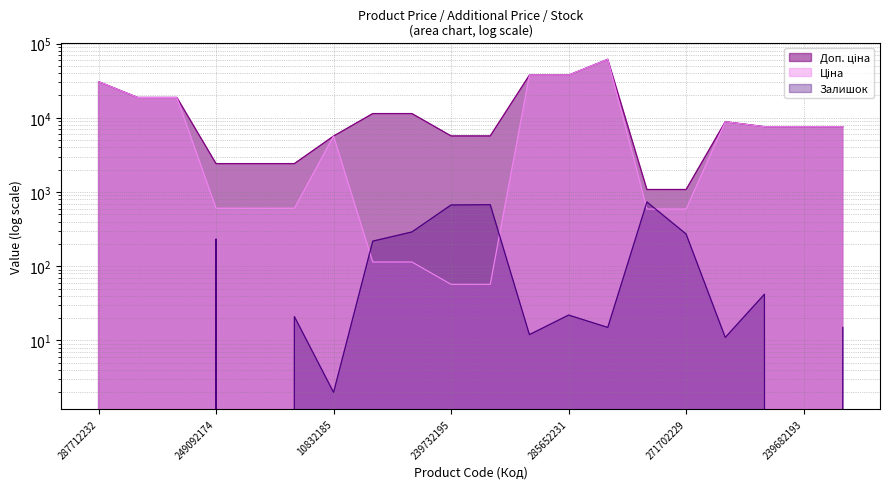

Which series has the largest range (max minus min)?

Ціна